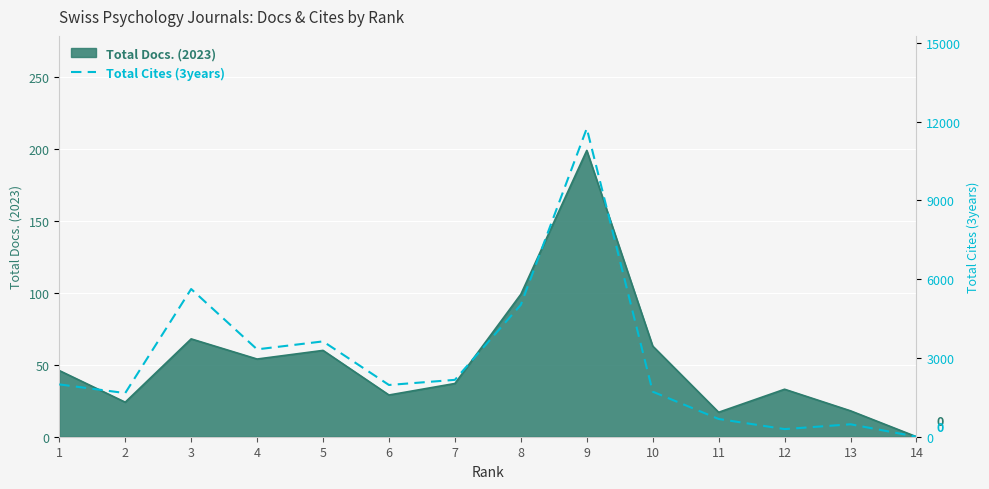

The Total Docs. (2023) series shows 47 at 8. True or false?

False